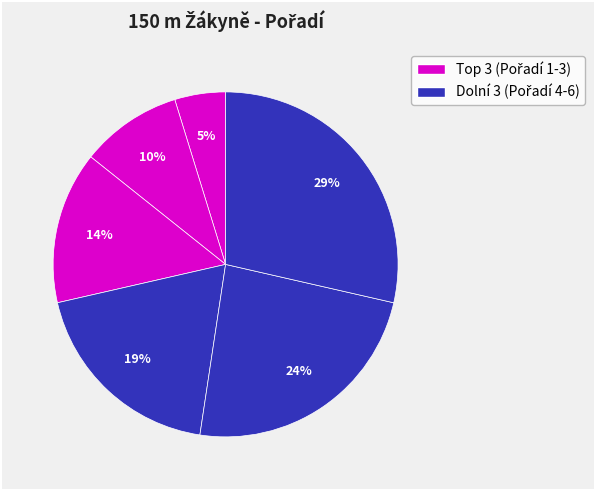

To the nearest percent, what is the difference between the largest and smallest slice percentages?

24%